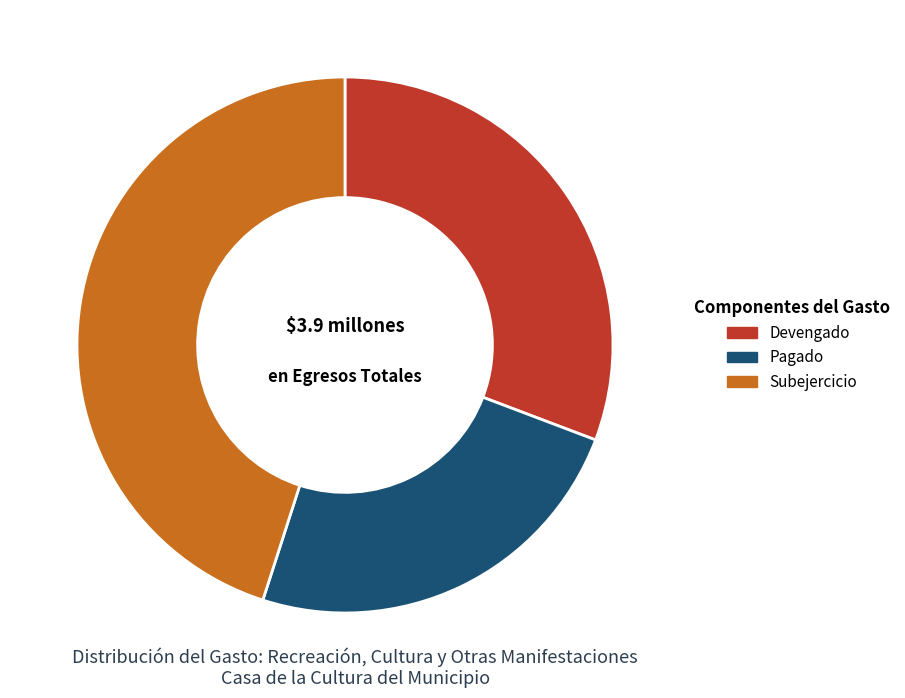

Rank the categories by value from lowest to highest.

Pagado, Devengado, Subejercicio